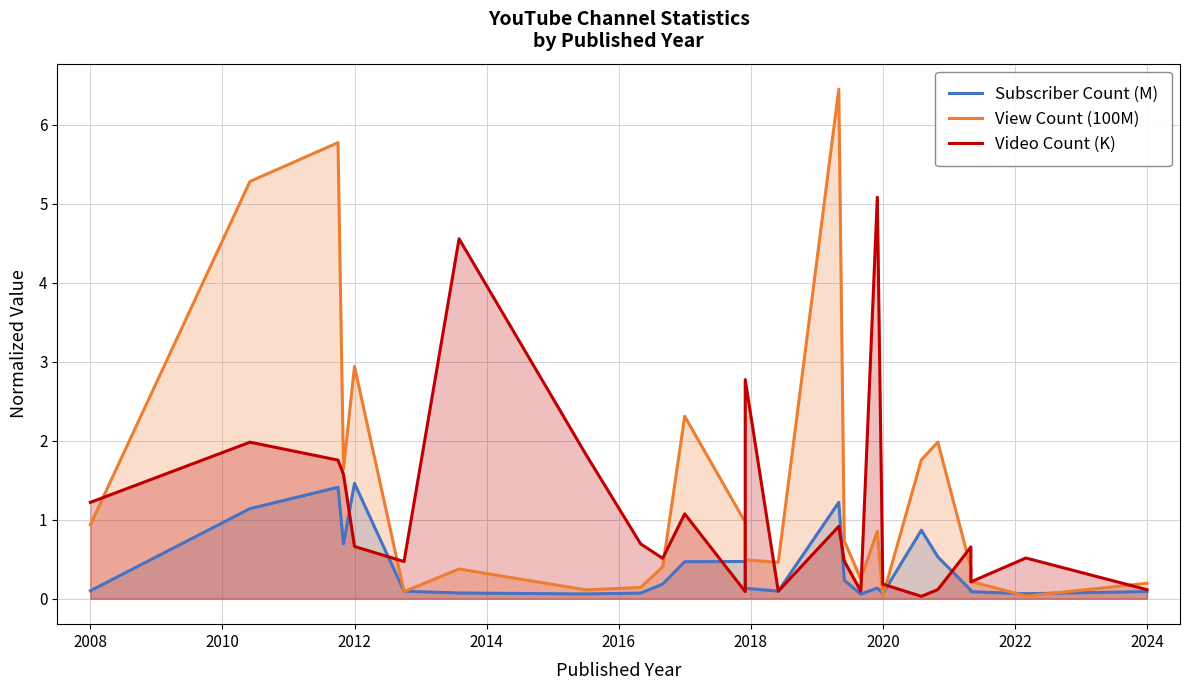

True or false: Video Count (K) and View Count (100M) cross at least once.

True